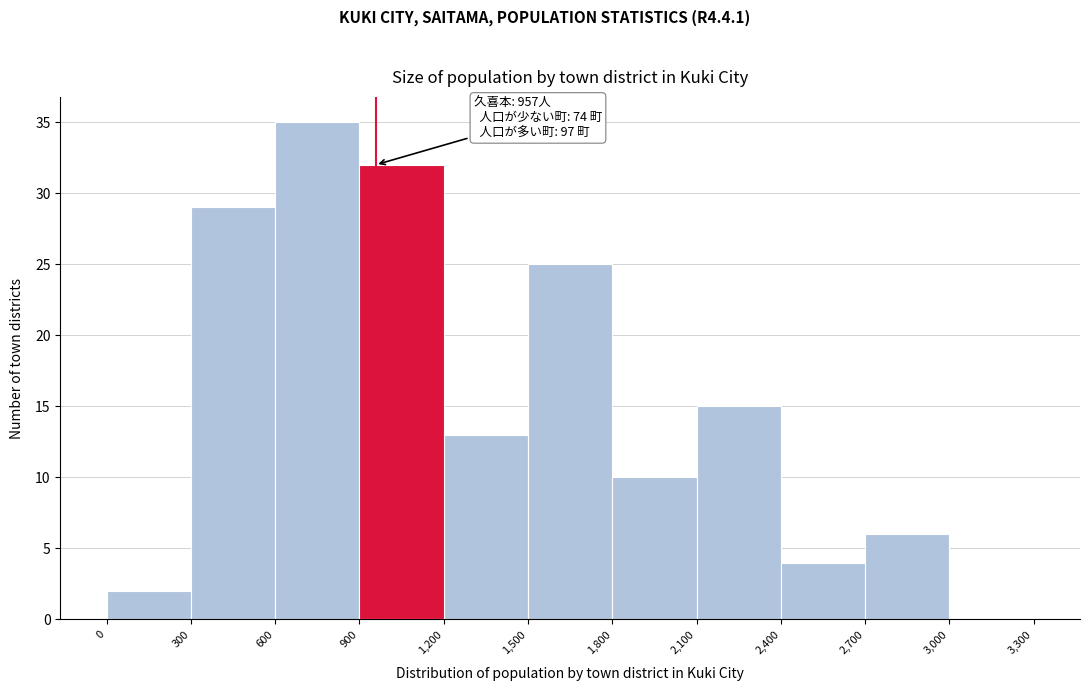

Over which range of the x-axis is the bar tallest?

600 to 900